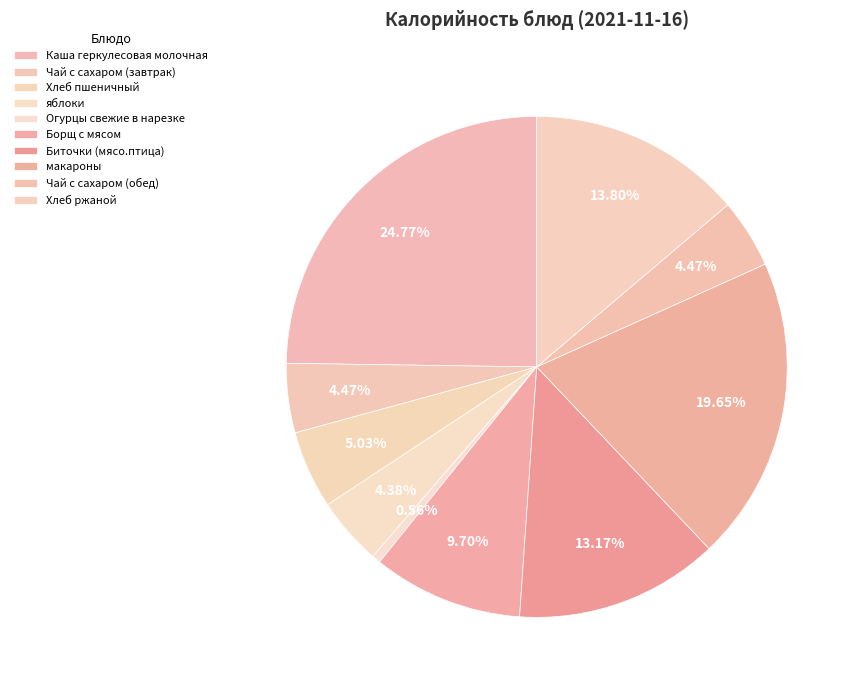

Count the number of slices in the pie.

10